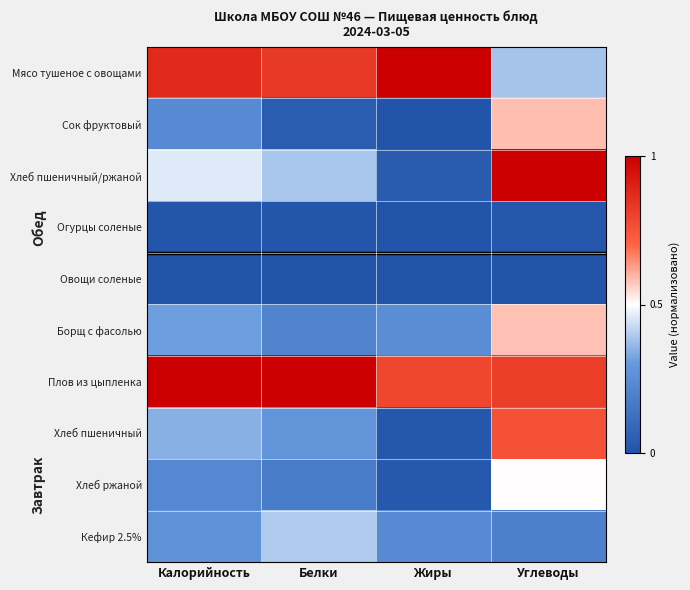

Reading left to right, transcribe all the data shown in this chart.

Мясо тушеное с овощами: Калорийность=0.9	Белки=0.8	Жиры=1.0	Углеводы=0.4
Сок фруктовый: Калорийность=0.2	Белки=0.0	Жиры=0.0	Углеводы=0.6
Хлеб пшеничный/ржаной: Калорийность=0.5	Белки=0.4	Жиры=0.0	Углеводы=1.0
Огурцы соленые: Калорийность=0.0	Белки=0.0	Жиры=0.0	Углеводы=0.0
Овощи соленые: Калорийность=0.0	Белки=0.0	Жиры=0.0	Углеводы=0.0
Борщ с фасолью: Калорийность=0.3	Белки=0.2	Жиры=0.2	Углеводы=0.6
Плов из цыпленка: Калорийность=1.0	Белки=1.0	Жиры=0.8	Углеводы=0.8
Хлеб пшеничный: Калорийность=0.3	Белки=0.3	Жиры=0.0	Углеводы=0.8
Хлеб ржаной: Калорийность=0.2	Белки=0.2	Жиры=0.0	Углеводы=0.5
Кефир 2.5%: Калорийность=0.3	Белки=0.4	Жиры=0.2	Углеводы=0.2